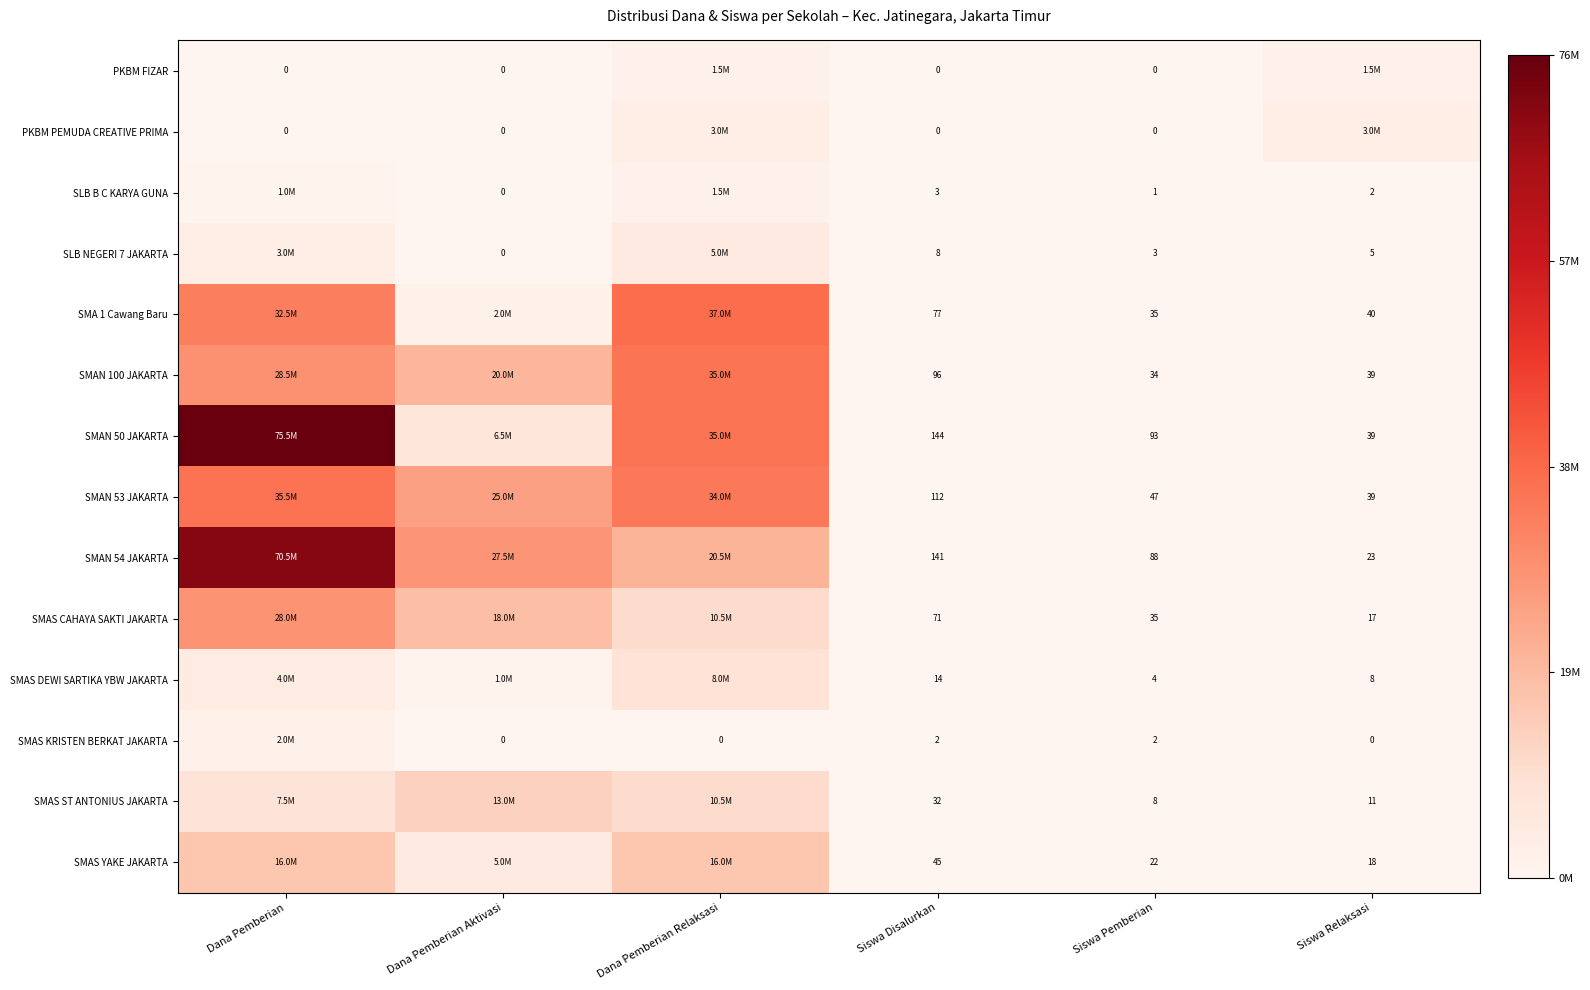

True or false: SMAS CAHAYA SAKTI JAKARTA has a value of 0.1 at Dana Pemberian Aktivasi.

False